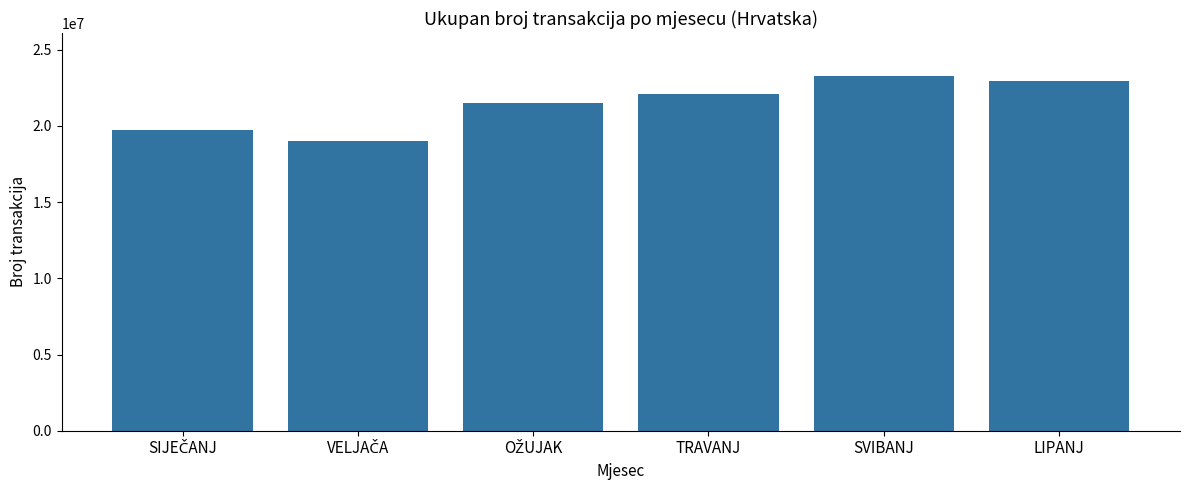

Is it true that the value at TRAVANJ is 22122794?

True